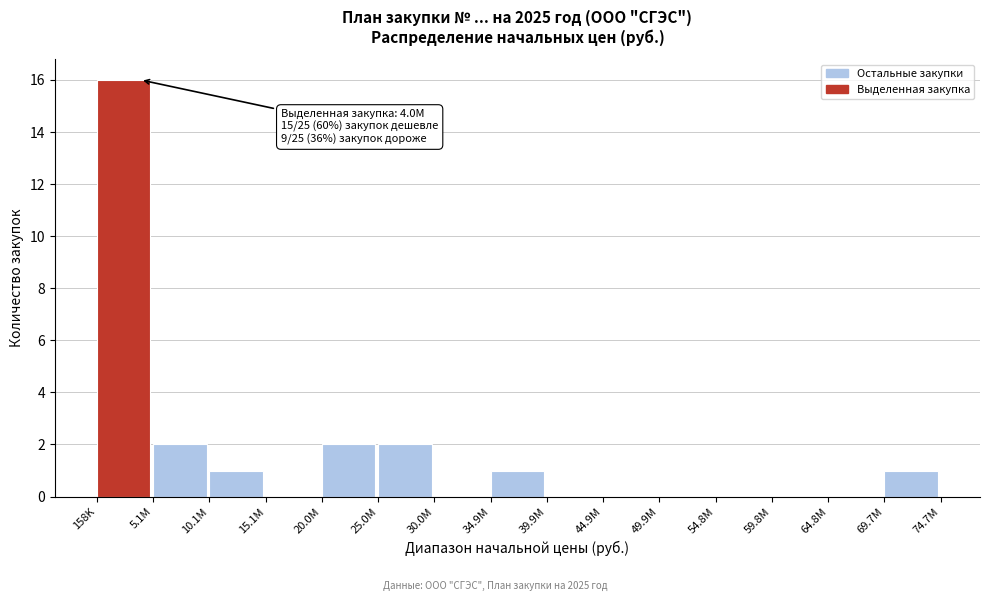

Reading left to right, what are all the values shown in this chart?

158K=16	5.1M=2	10.1M=1	15.1M=0	20.0M=2	25.0M=2	30.0M=0	34.9M=1	39.9M=0	44.9M=0	49.9M=0	54.8M=0	59.8M=0	64.8M=0	69.7M=1